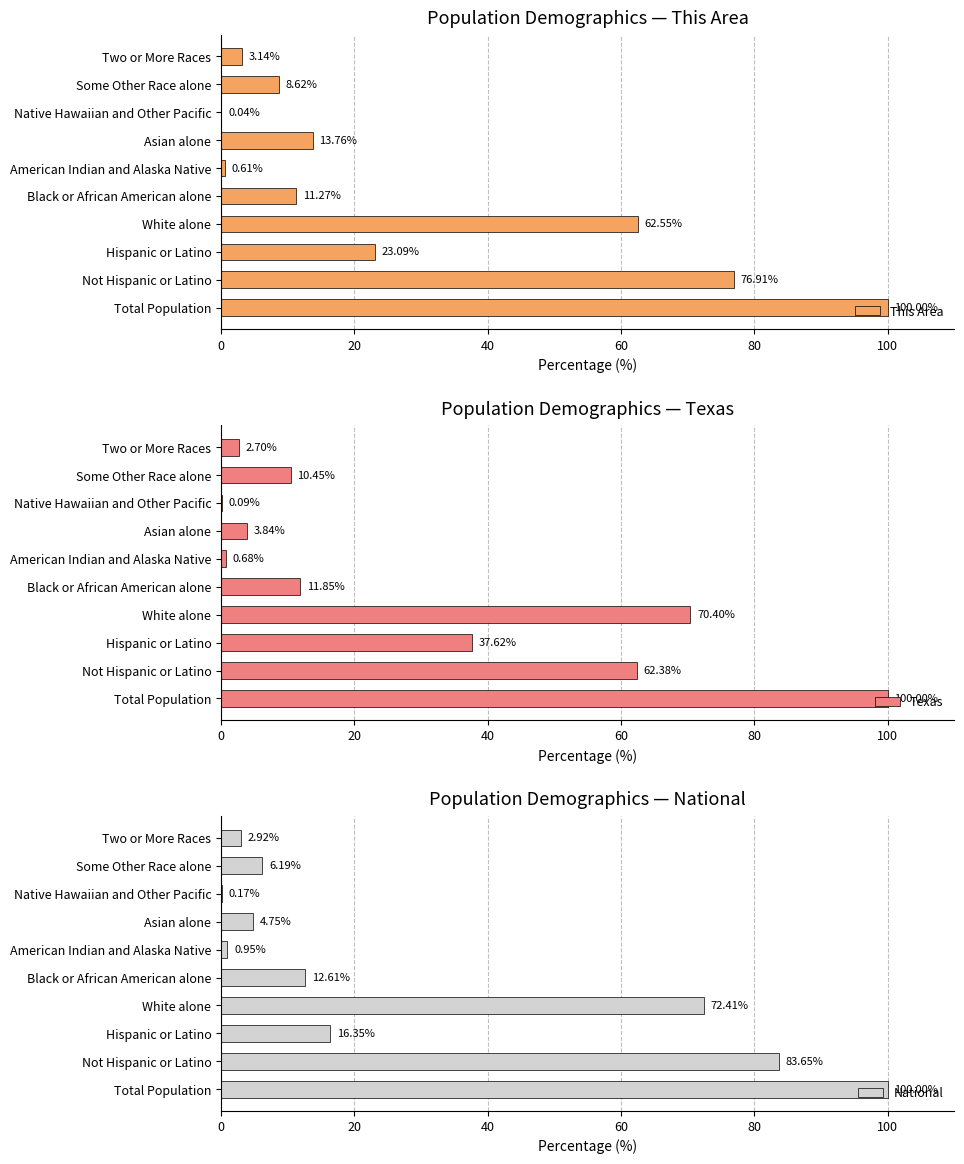

Which series has the largest range (max minus min)?

This Area